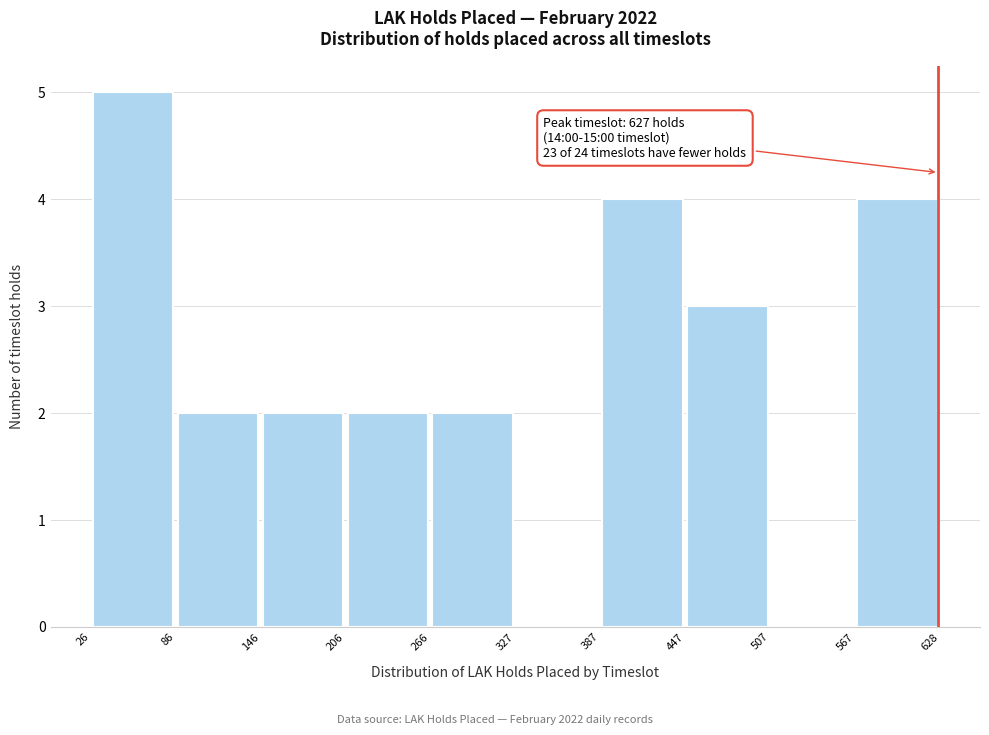

Which range on the x-axis has the tallest bar?

26 to 86